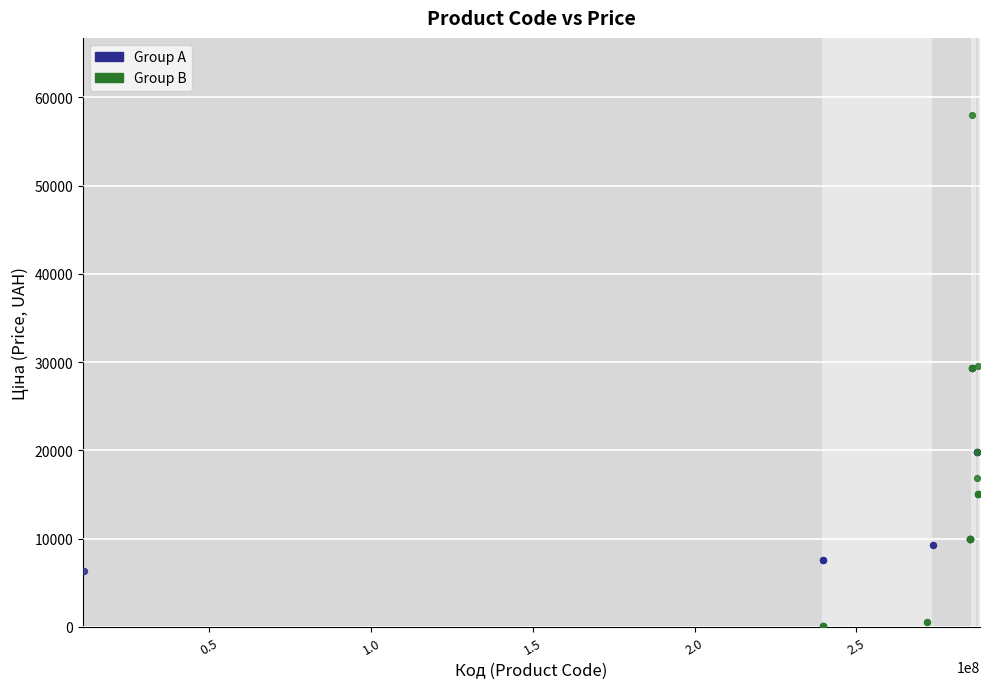

Which series contains the highest Y value?

Group B